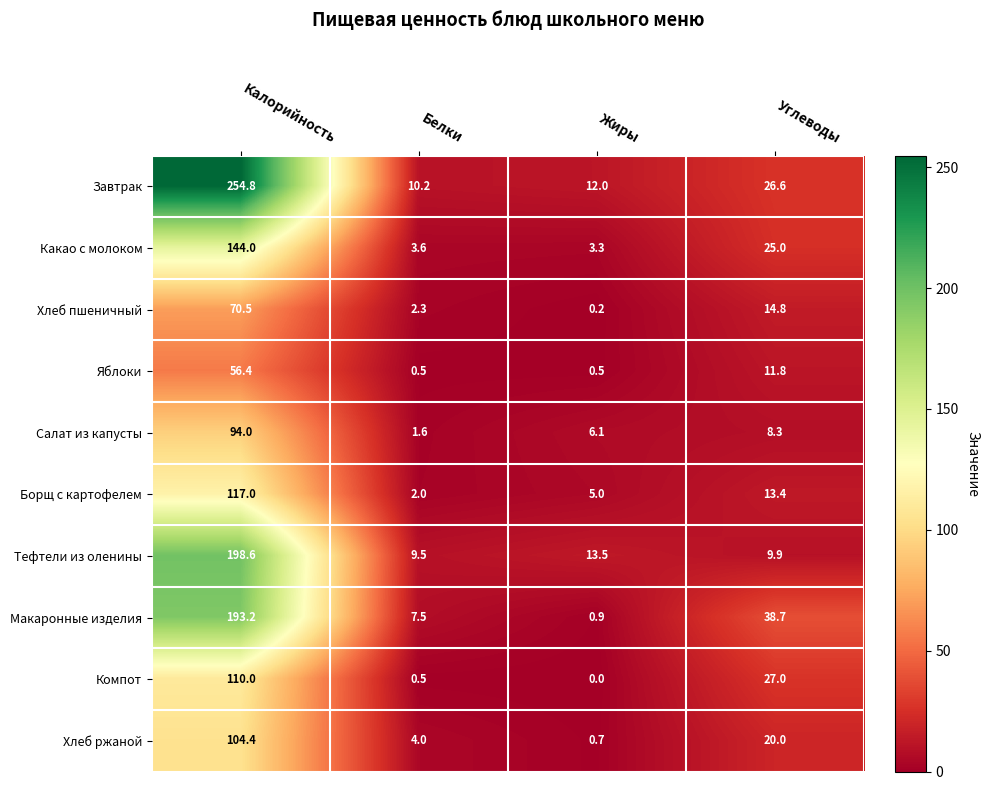

What is the difference between the Компот values at Белки and Жиры?

0.5